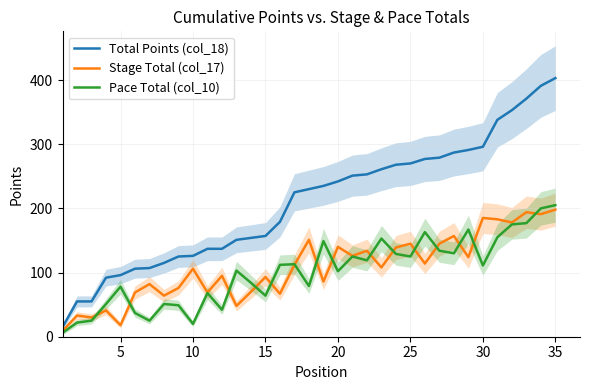

The Stage Total (col_17) series shows 10 at 20. True or false?

False